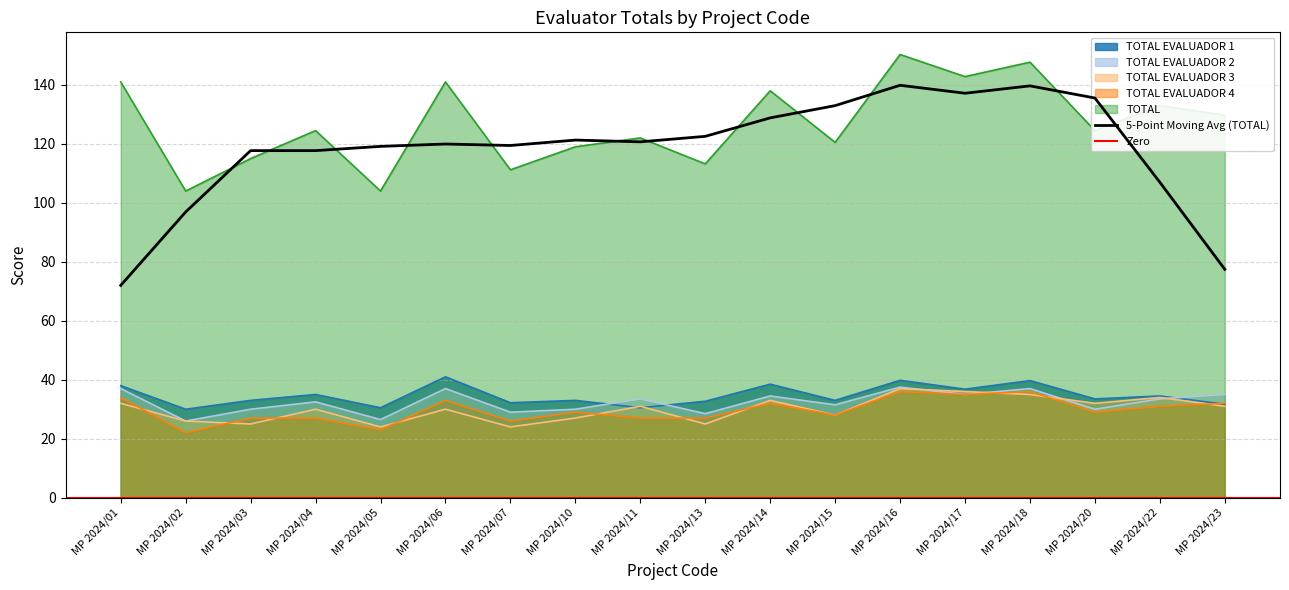

True or false: TOTAL EVALUADOR 2 and TOTAL EVALUADOR 4 intersect in this chart.

False